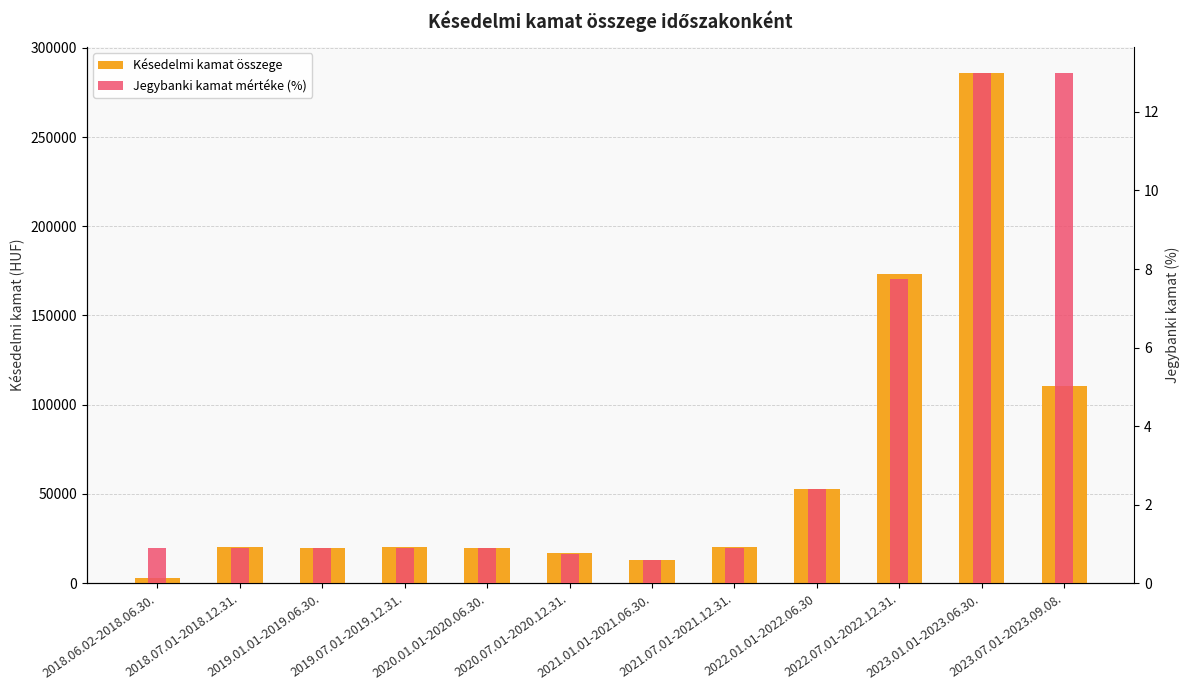

True or false: Késedelmi kamat összege has a value of 19804.8 at 2019.01.01-2019.06.30..

True